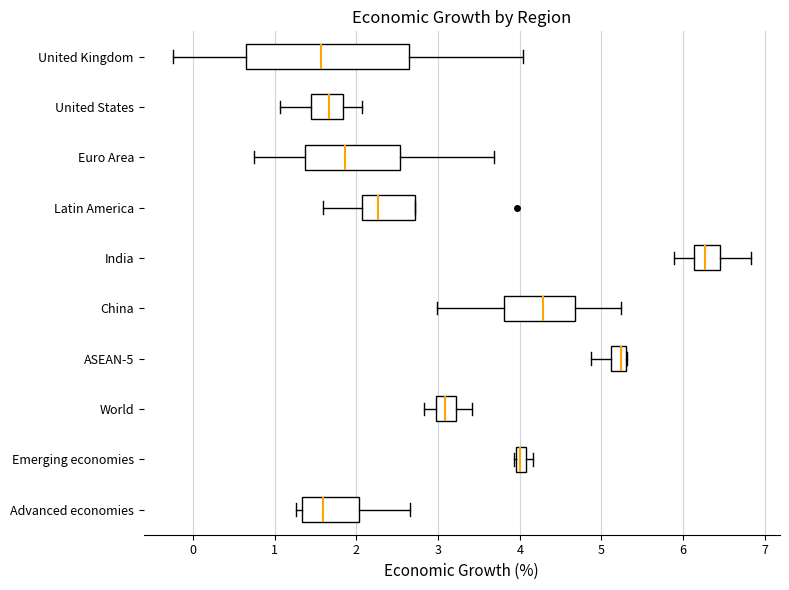

Which box is the widest, from its left edge to its right edge?

United Kingdom